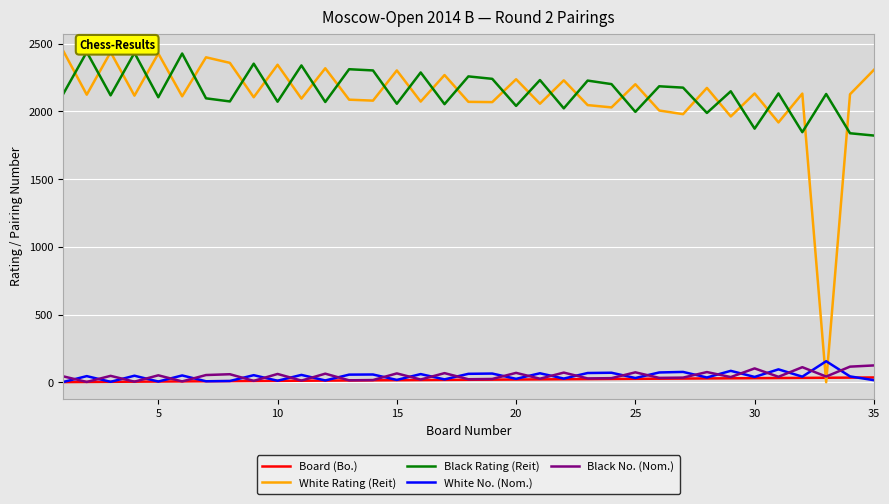

How many series are shown in this chart?

5